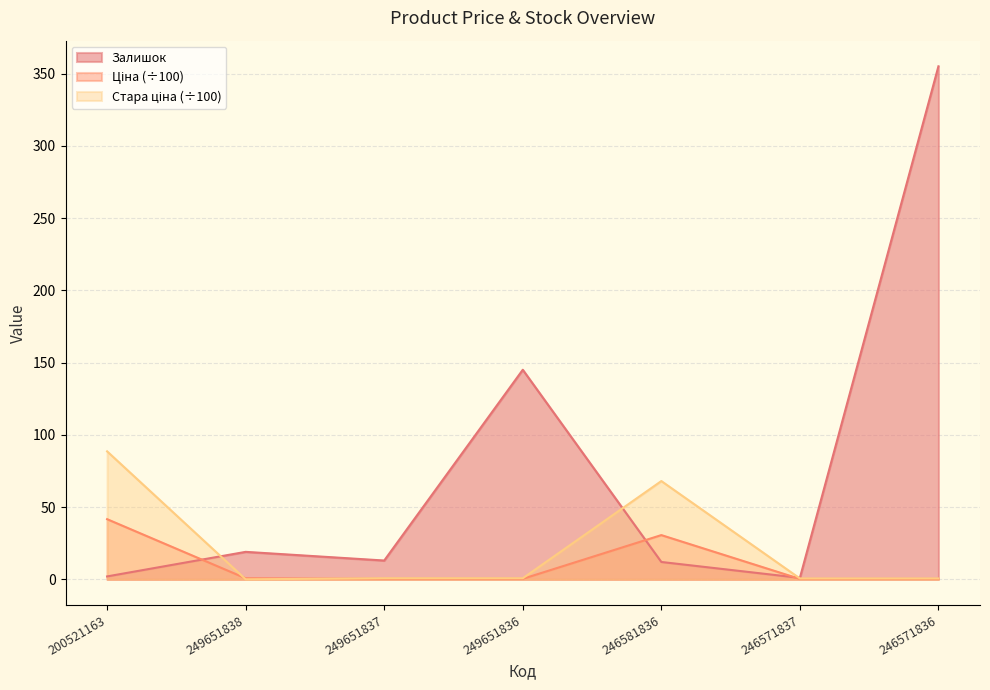

Which label corresponds to the largest value in the chart?

246571836